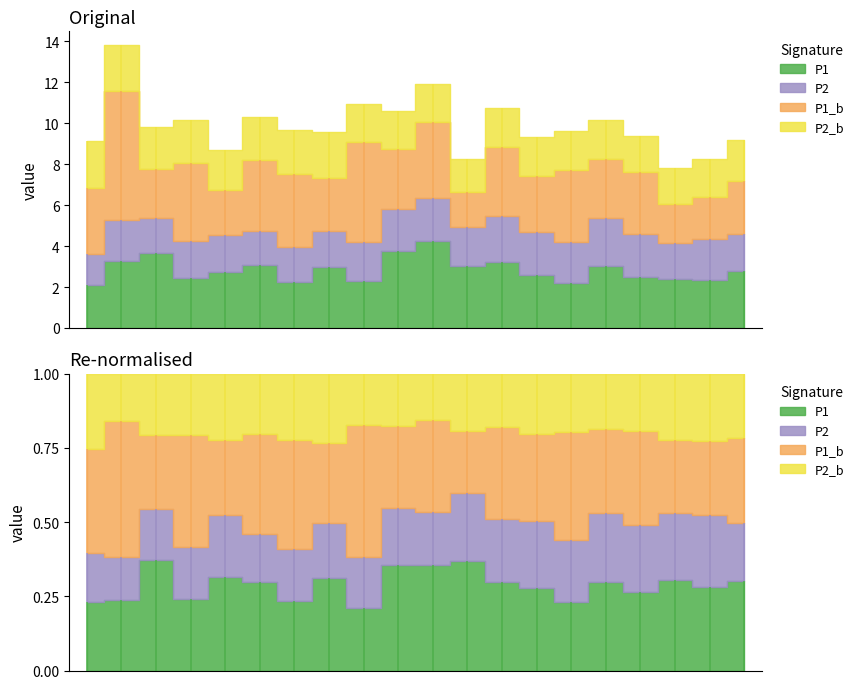

How many distinct data groups are displayed?

4